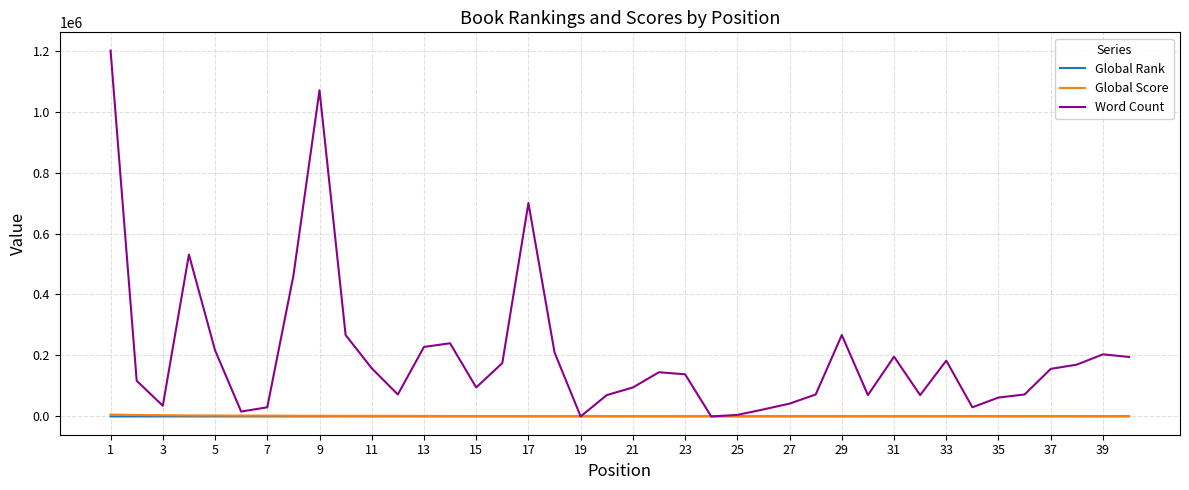

How many lines are shown in the chart?

3